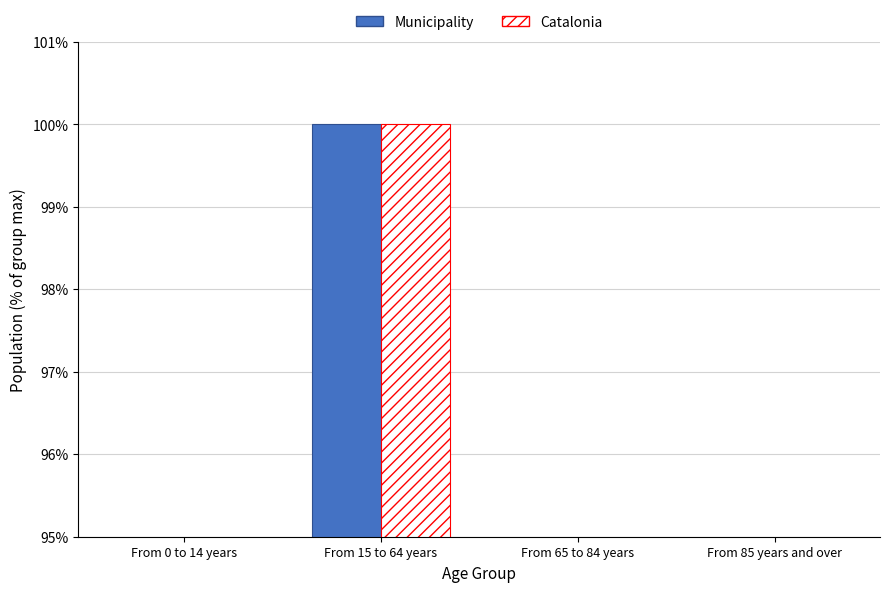

Rank the categories by Catalonia value from highest to lowest.

From 15 to 64 years, From 65 to 84 years, From 0 to 14 years, From 85 years and over